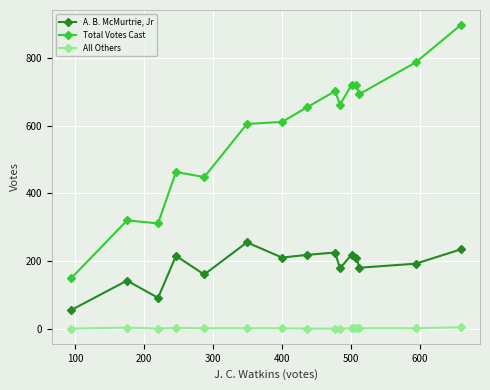

Rank the series by their maximum value, from lowest to highest.

All Others, A. B. McMurtrie, Jr, Total Votes Cast